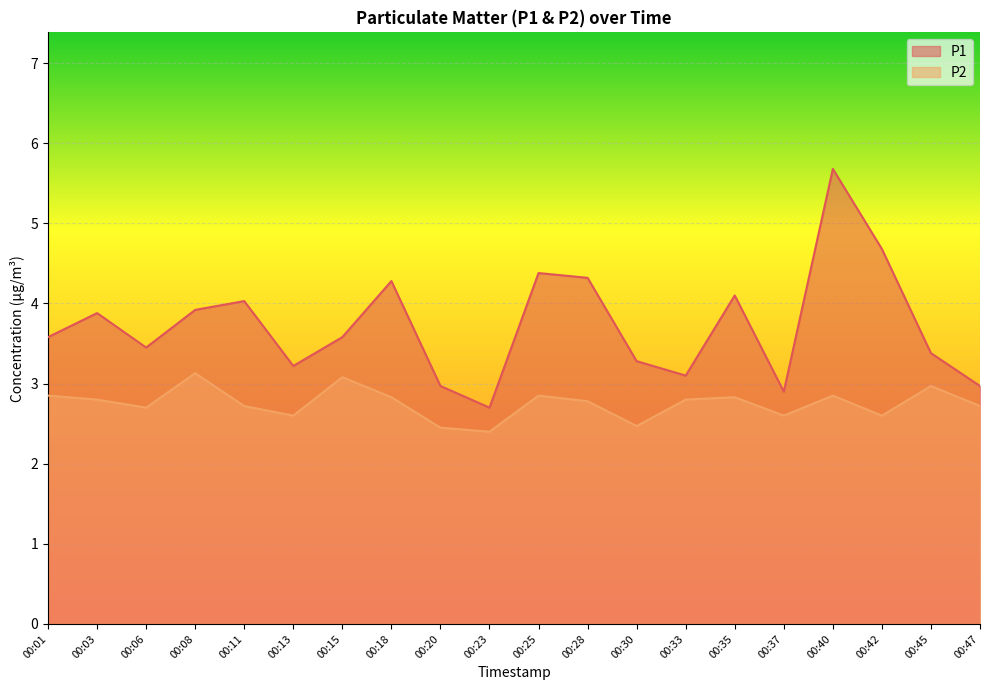

True or false: P2 has more than 0 interior local peaks.

True